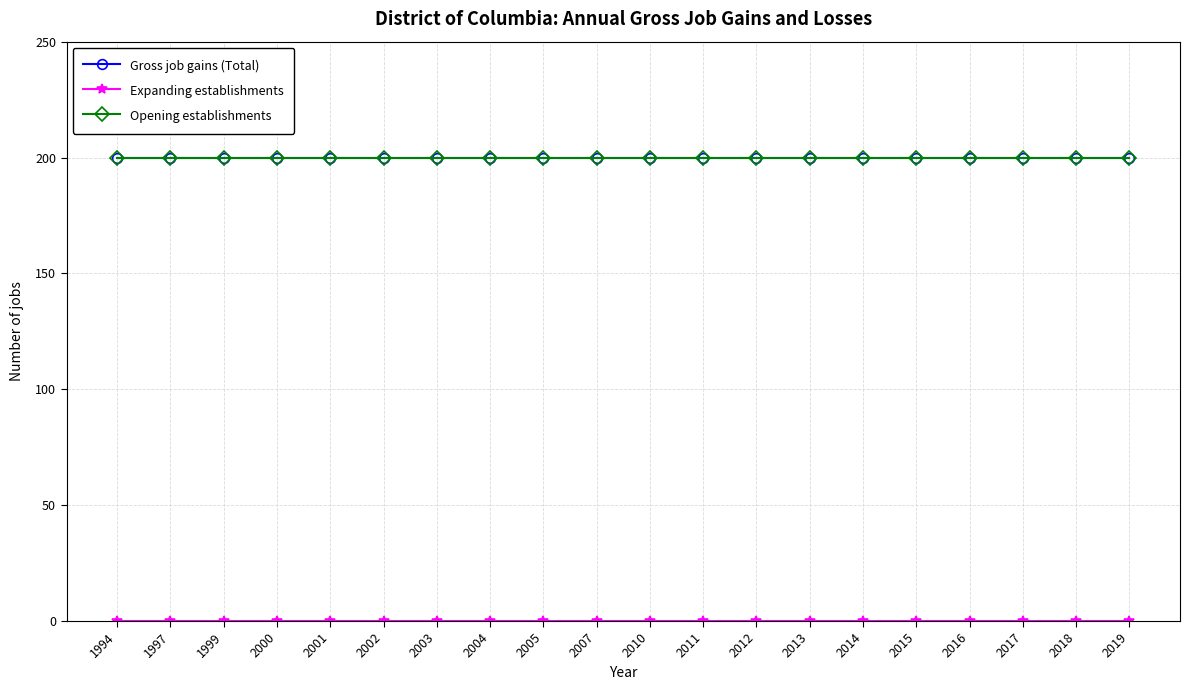

Is this an area chart (filled region under the line)?

No